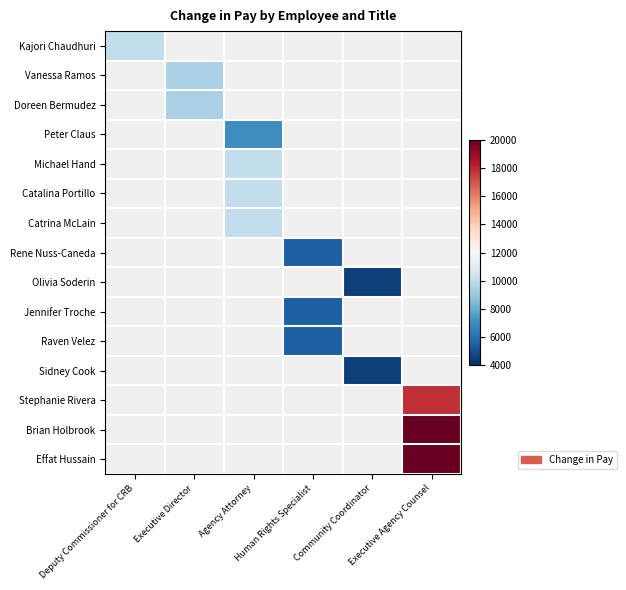

At Agency Attorney, list the series in order from largest to smallest.

Michael Hand, Catalina Portillo, Catrina McLain, Rene Nuss-Caneda, Olivia Soderin, Jennifer Troche, Raven Velez, Sidney Cook, Stephanie Rivera, Brian Holbrook, Effat Hussain, Kajori Chaudhuri, Vanessa Ramos, Doreen Bermudez, Peter Claus